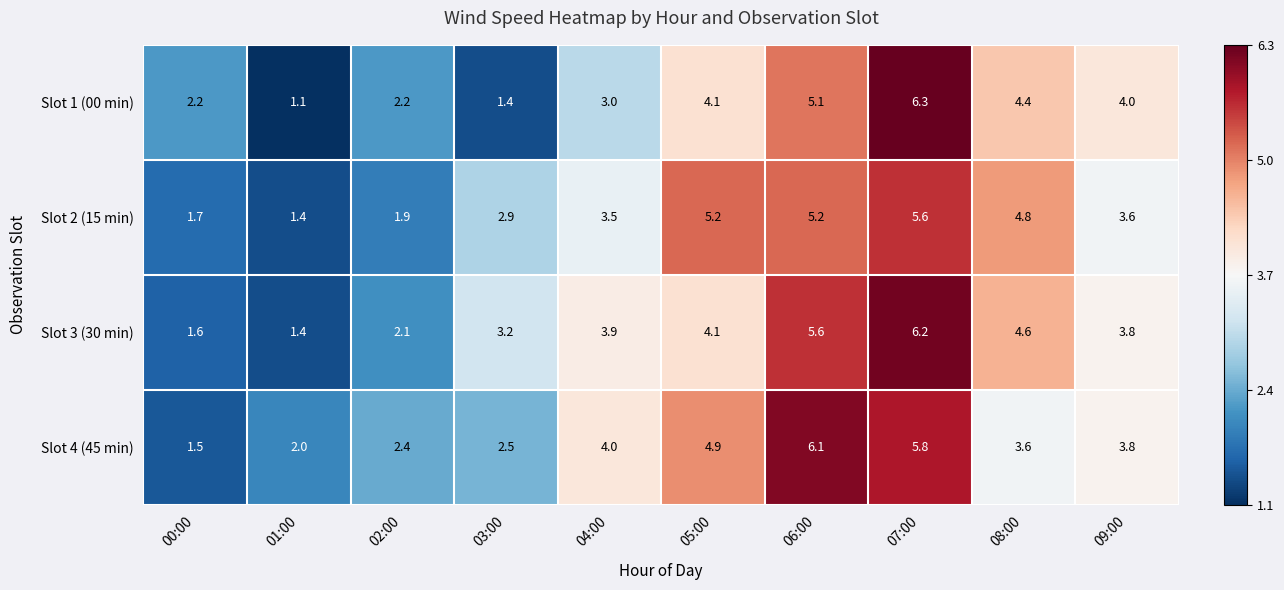

The Slot 2 (15 min) series shows 2.5 at 01:00. True or false?

False